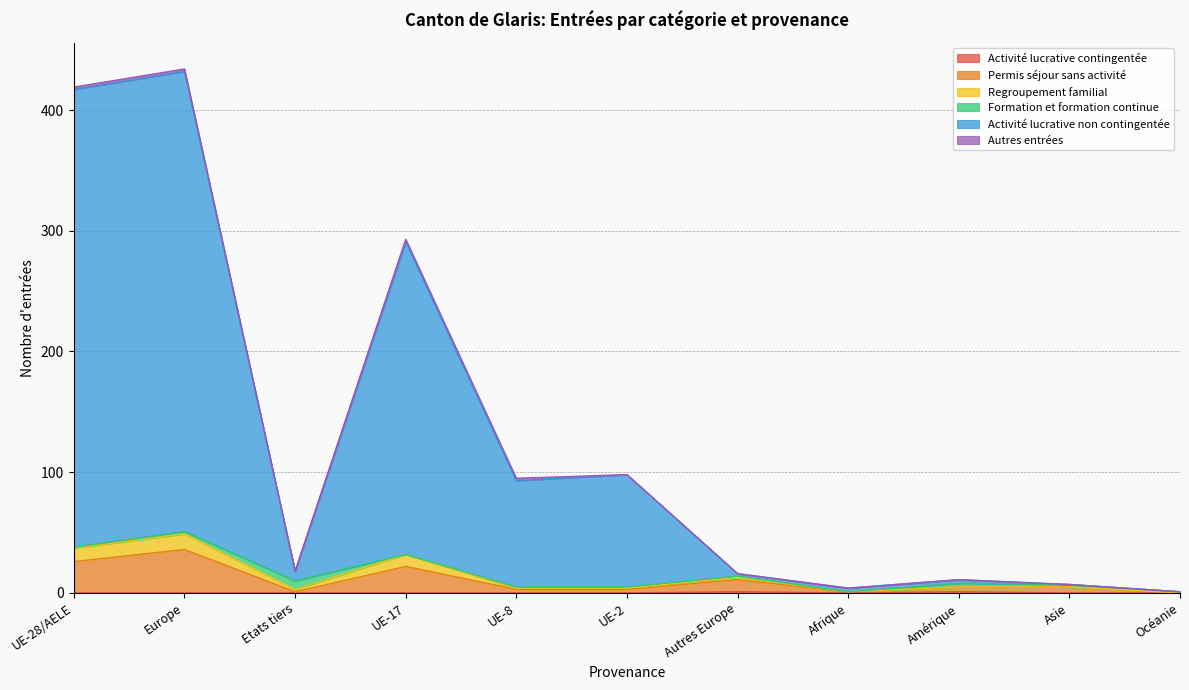

Which category has the lowest value across all series?

UE-28/AELE